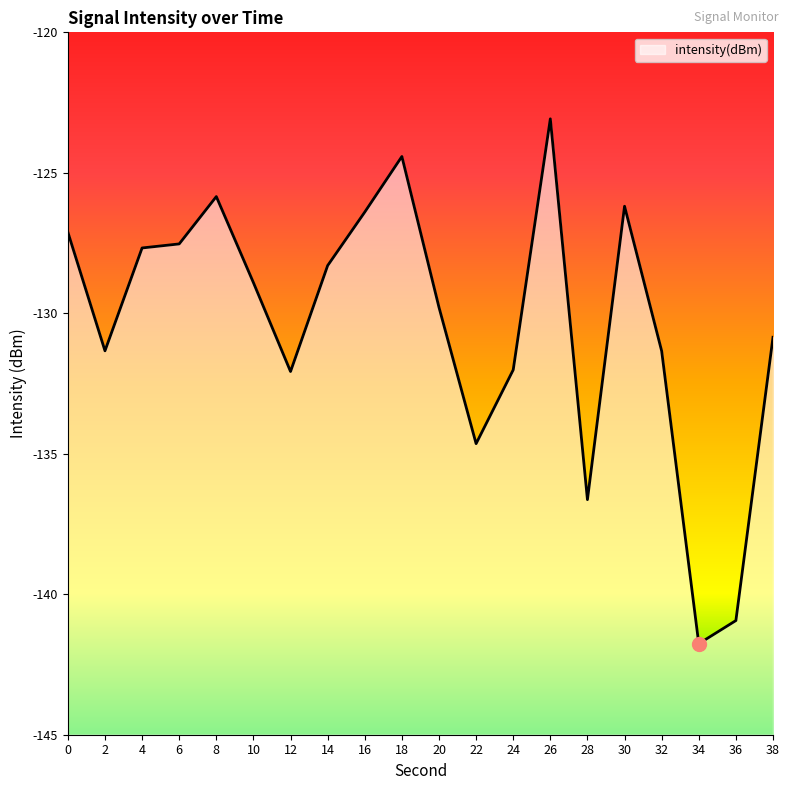

List the labels in order of value, largest first.

26, 18, 8, 30, 16, 0, 6, 4, 14, 10, 20, 38, 2, 32, 24, 12, 22, 28, 36, 34